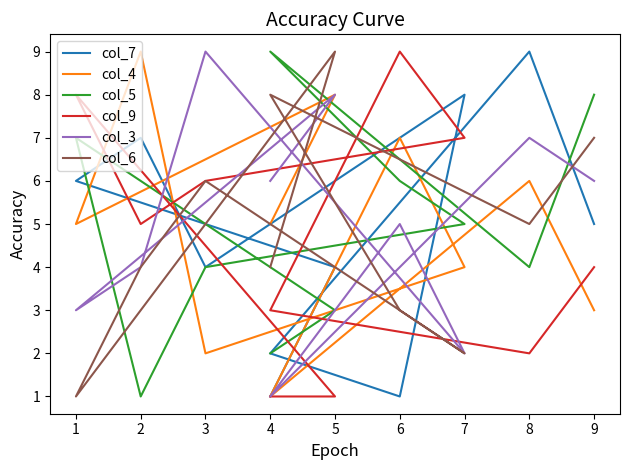

What is the difference between the maximum and minimum values in the col_5 series?

8